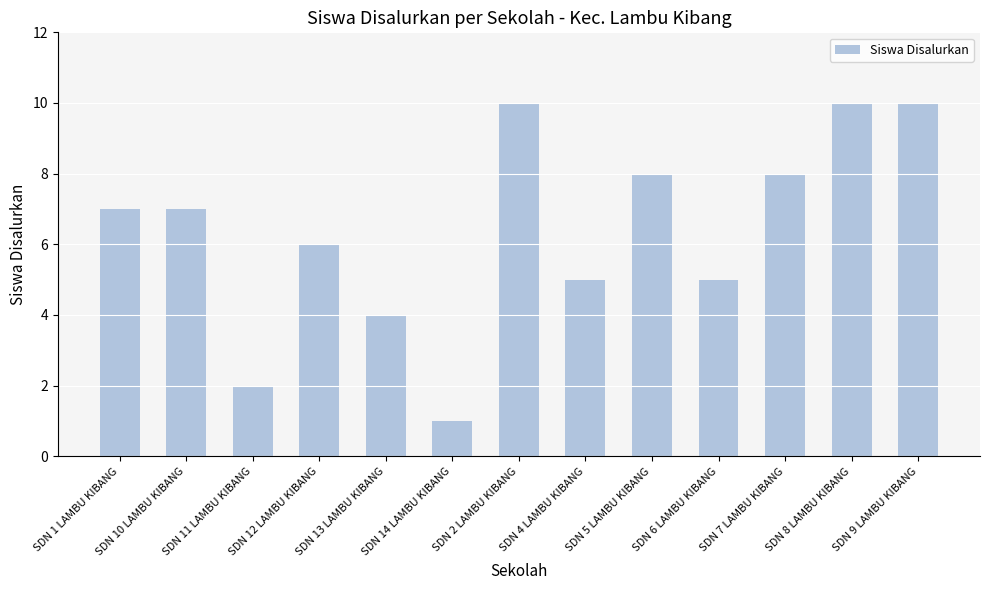

How many bars are there in total?

13